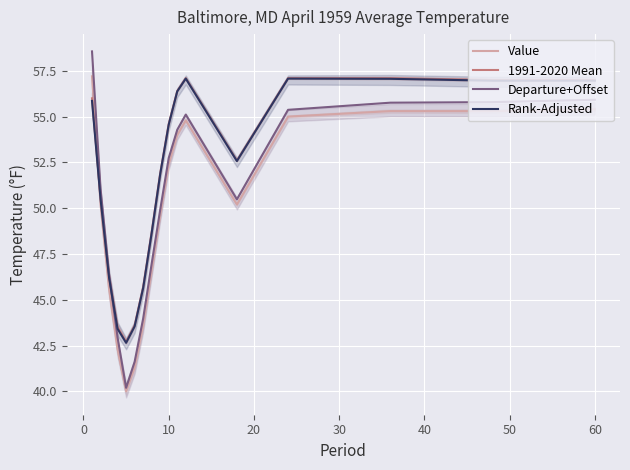

The value of Value at 60 is 55.4. True or false?

True